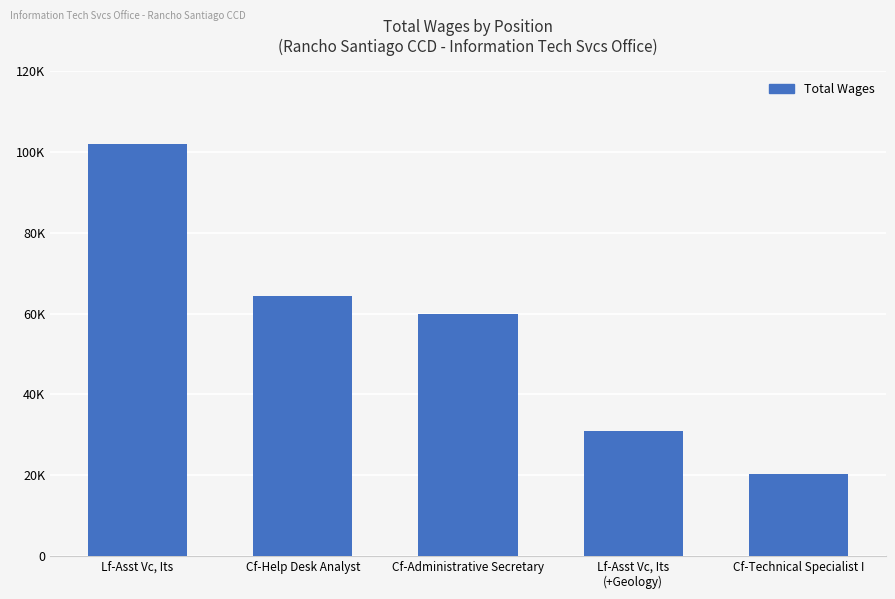

What is the sum of all values?

277488